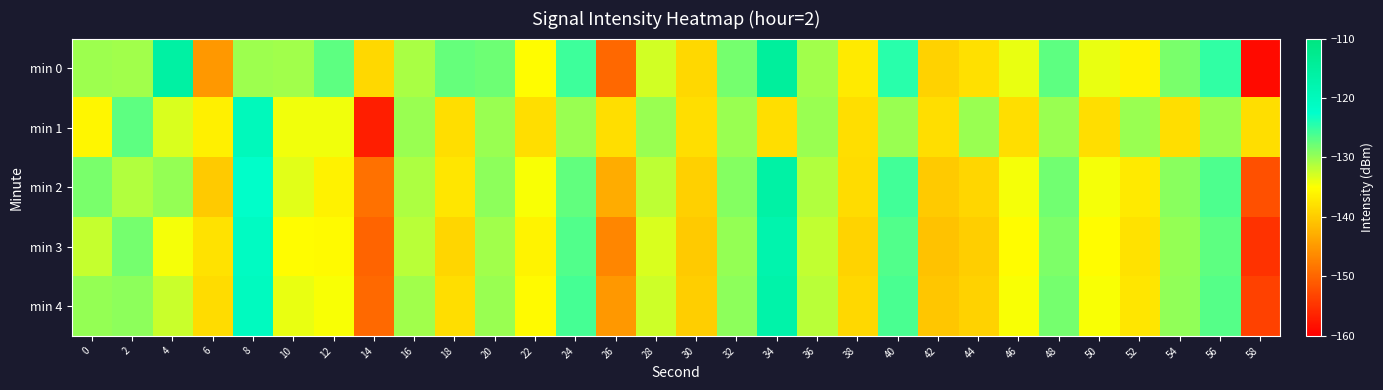

Reading right to left, transcribe all the data shown in this chart.

min 0: 58=-158.8	56=-125.0	54=-128.4	52=-136.0	50=-133.9	48=-127.1	46=-133.9	44=-138.1	42=-139.4	40=-124.6	38=-137.1	36=-130.5	34=-114.7	32=-128.3	30=-138.8	28=-132.7	26=-149.8	24=-125.6	22=-135.3	20=-127.9	18=-127.4	16=-130.8	14=-138.9	12=-127.0	10=-130.3	8=-130.1	6=-145.1	4=-115.9	2=-130.5	0=-130.2
min 1: 58=-138.3	56=-130.1	54=-138.3	52=-130.1	50=-138.3	48=-130.1	46=-138.3	44=-130.1	42=-138.3	40=-130.1	38=-138.3	36=-130.1	34=-138.3	32=-130.1	30=-138.3	28=-130.1	26=-138.3	24=-130.1	22=-138.3	20=-130.1	18=-138.3	16=-130.1	14=-157.0	12=-134.4	10=-134.3	8=-120.0	6=-136.5	4=-133.1	2=-127.2	0=-136.0
min 2: 58=-152.0	56=-126.3	54=-129.2	52=-137.0	50=-134.5	48=-128.0	46=-134.5	44=-139.0	42=-140.2	40=-125.8	38=-138.5	36=-131.2	34=-116.3	32=-129.1	30=-139.5	28=-131.8	26=-143.2	24=-127.3	22=-134.8	20=-129.5	18=-137.5	16=-131.0	14=-148.7	12=-136.2	10=-133.5	8=-122.3	6=-140.1	4=-129.8	2=-131.2	0=-128.5
min 3: 58=-155.0	56=-127.0	54=-129.9	52=-137.8	50=-135.2	48=-128.7	46=-135.2	44=-139.8	42=-141.0	40=-126.5	38=-139.2	36=-131.9	34=-117.5	32=-129.8	30=-140.1	28=-133.2	26=-146.8	24=-126.5	22=-136.1	20=-130.5	18=-139.0	16=-131.5	14=-150.1	12=-135.5	10=-135.2	8=-121.0	6=-137.8	4=-134.5	2=-128.3	0=-132.1
min 4: 58=-153.5	56=-126.7	54=-129.6	52=-137.4	50=-134.8	48=-128.3	46=-134.8	44=-139.4	42=-140.6	40=-126.1	38=-138.8	36=-131.5	34=-116.9	32=-129.4	30=-139.8	28=-132.5	26=-145.0	24=-126.0	22=-135.5	20=-130.0	18=-138.2	16=-130.5	14=-149.5	12=-134.8	10=-134.0	8=-120.5	6=-138.5	4=-132.3	2=-129.5	0=-129.8